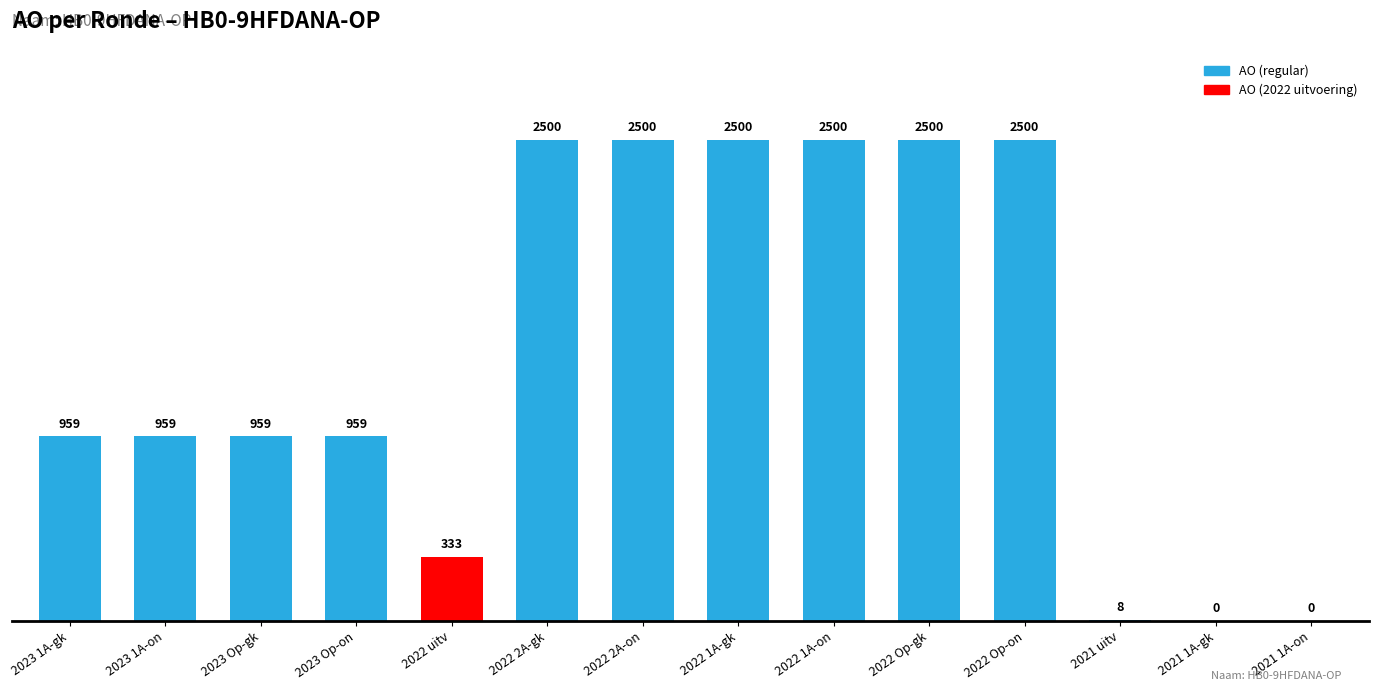

What is the sum of the values at 2023 1A-gk and 2022 1A-gk?

3459